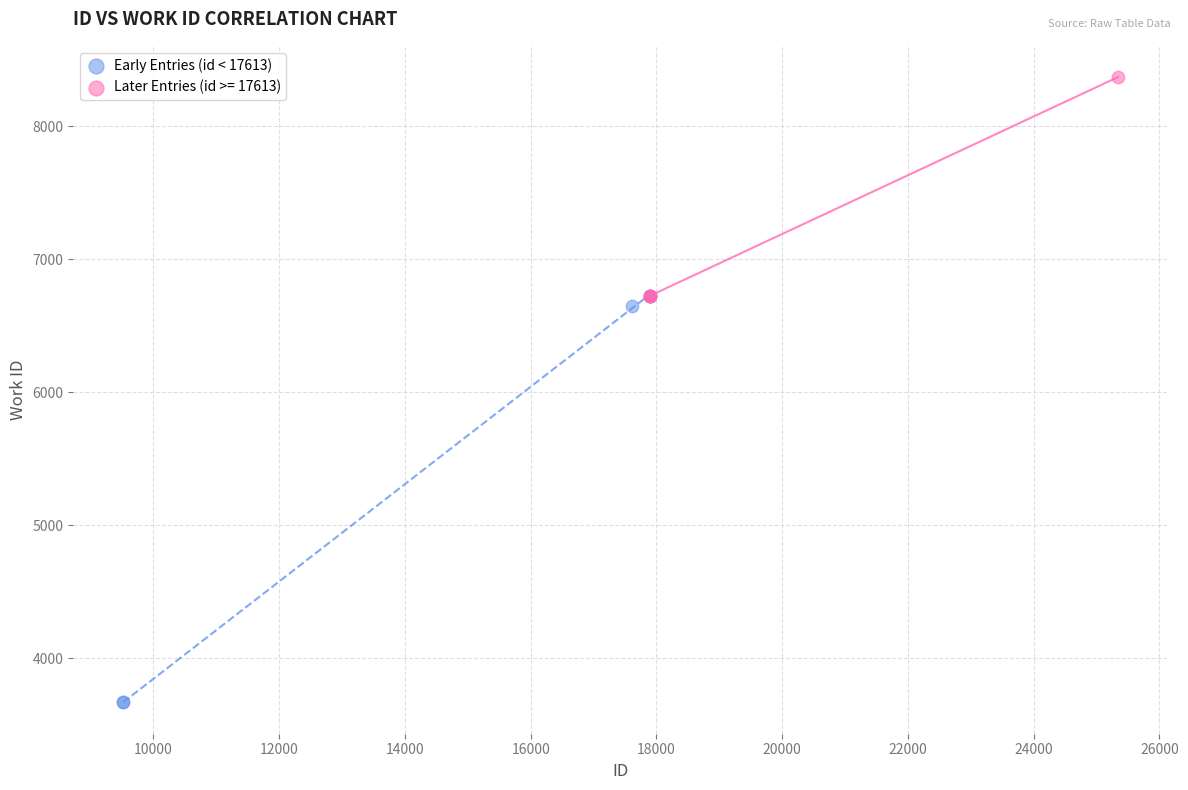

Which series contains the highest Y value?

Later Entries (id >= 17613)